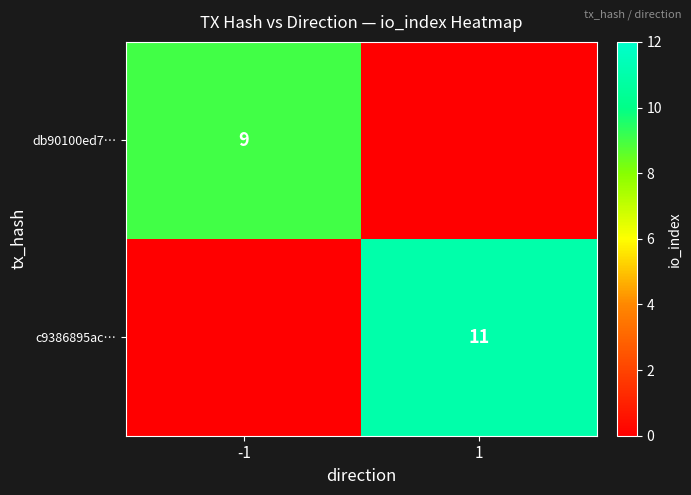

The c9386895ac… series shows 11 at 1. True or false?

True